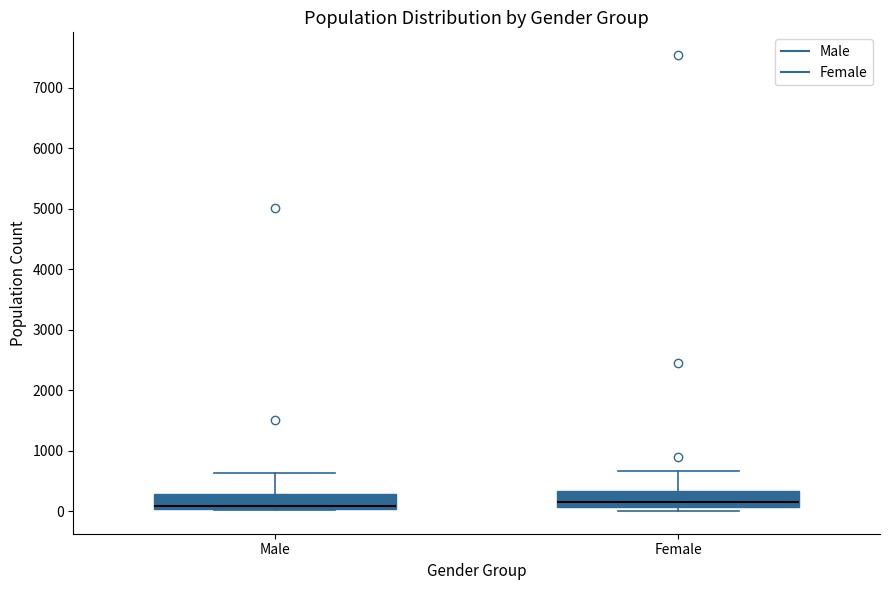

Reading left to right, transcribe this box plot: for each box, give where its median line is, the range the box spans, and where its two whiskers end, as read against the y-axis. The values are not printed on the chart, so give them approximately, as read against the axis.

Male: median 100, box 0 to 300, whiskers 0 to 600
Female: median 200, box 100 to 300, whiskers 0 to 700